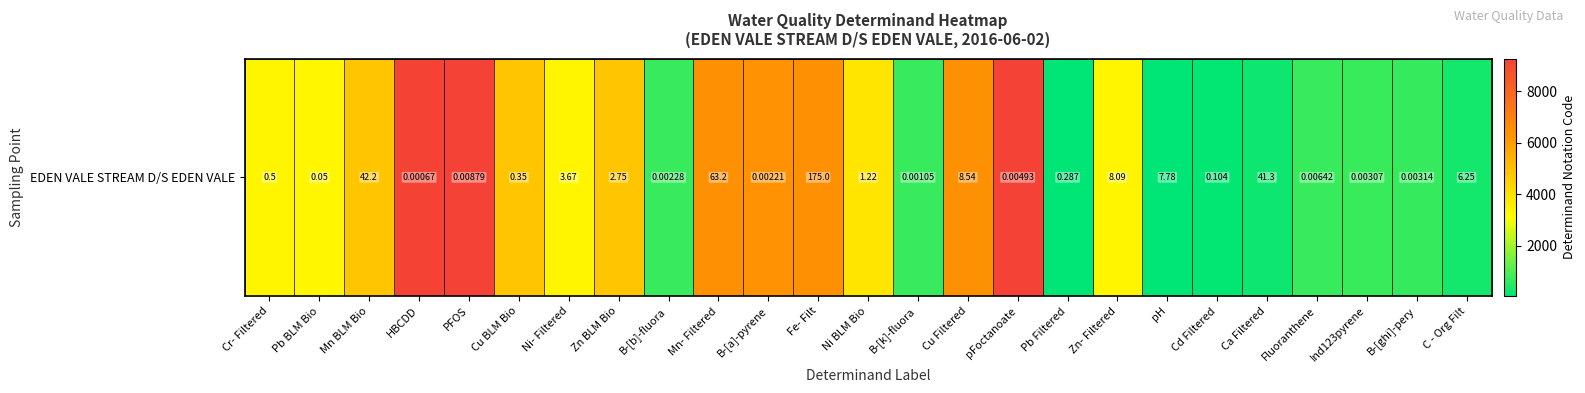

Which label corresponds to the largest value in the chart?

PFOS